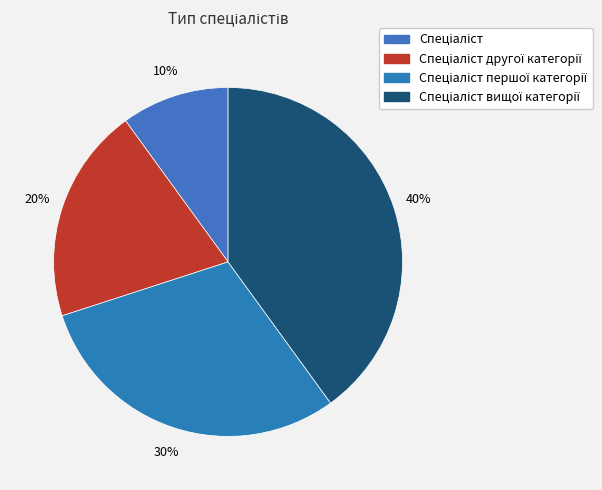

Is there any slice that represents more than half of the pie?

No